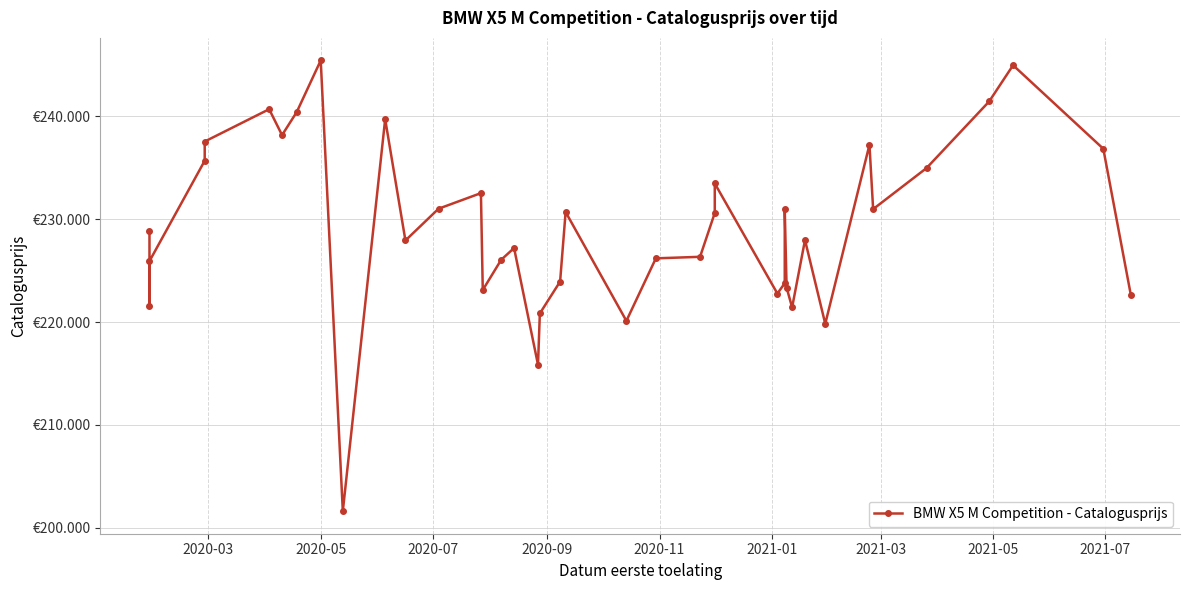

What is the average value?

229266